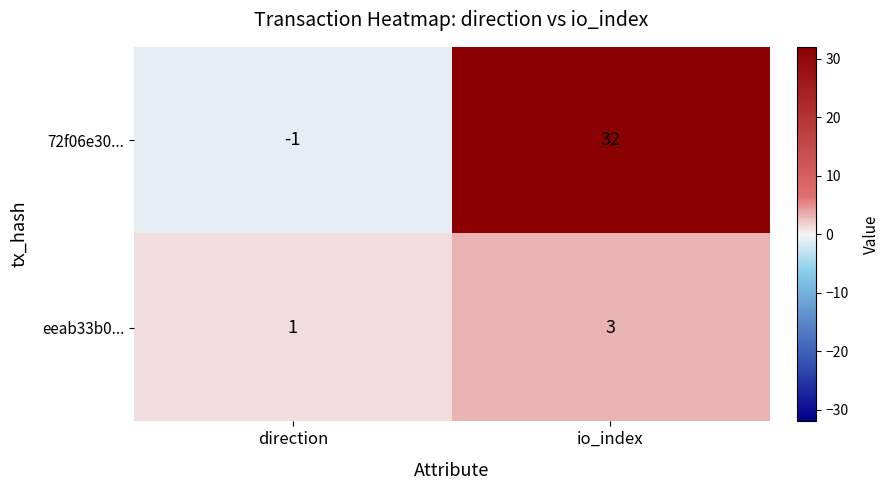

Reading left to right, extract all data points from this chart.

72f06e30...: direction=-1	io_index=32
eeab33b0...: direction=1	io_index=3